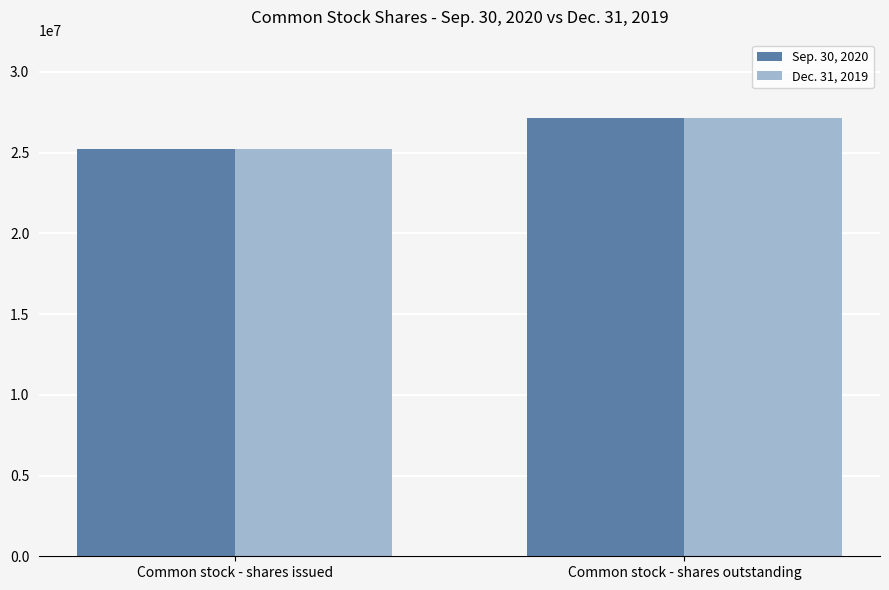

Reading left to right, what are all the values shown in this chart?

Sep. 30, 2020: 25220036	27148411
Dec. 31, 2019: 25220036	27148411